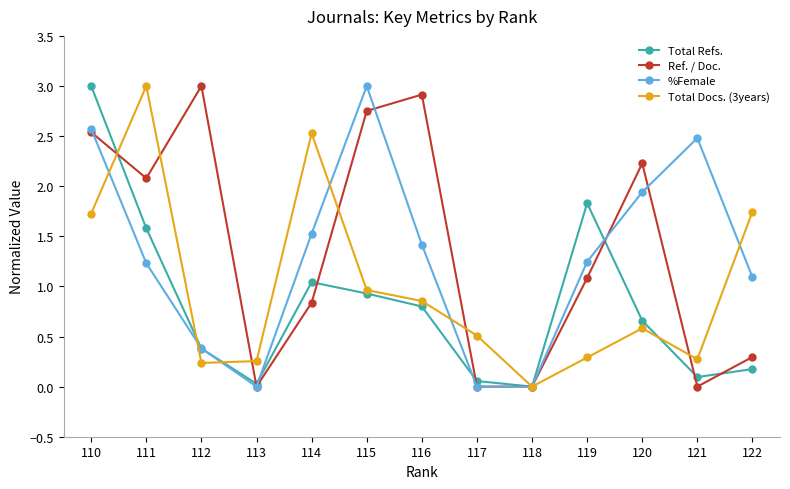

True or false: Total Refs. has a value of 1.0 at 110.

False